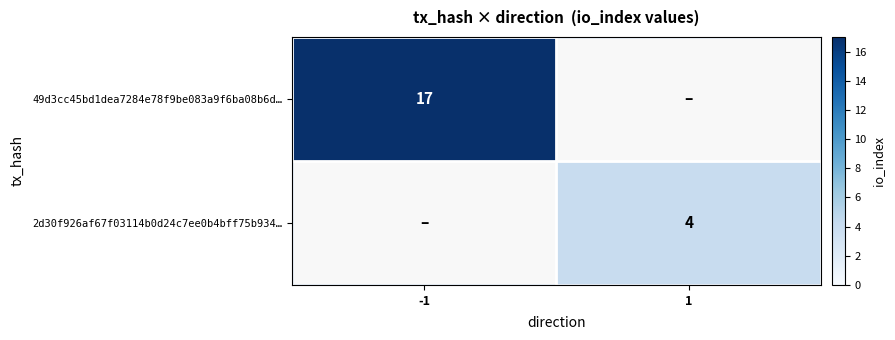

What is the spread (max minus min) of values at 1?

4